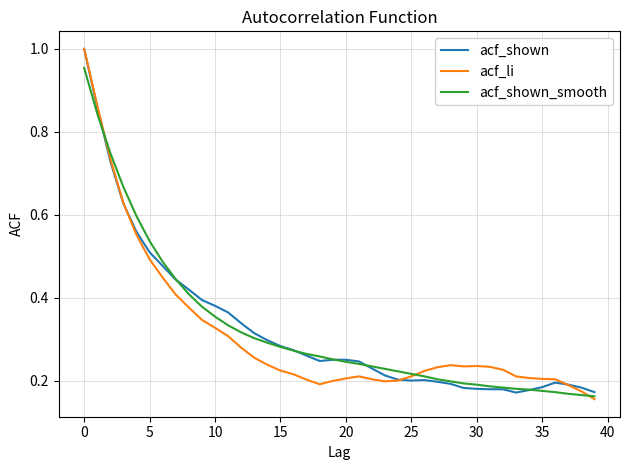

At which label is acf_shown_smooth closest to 0?

39